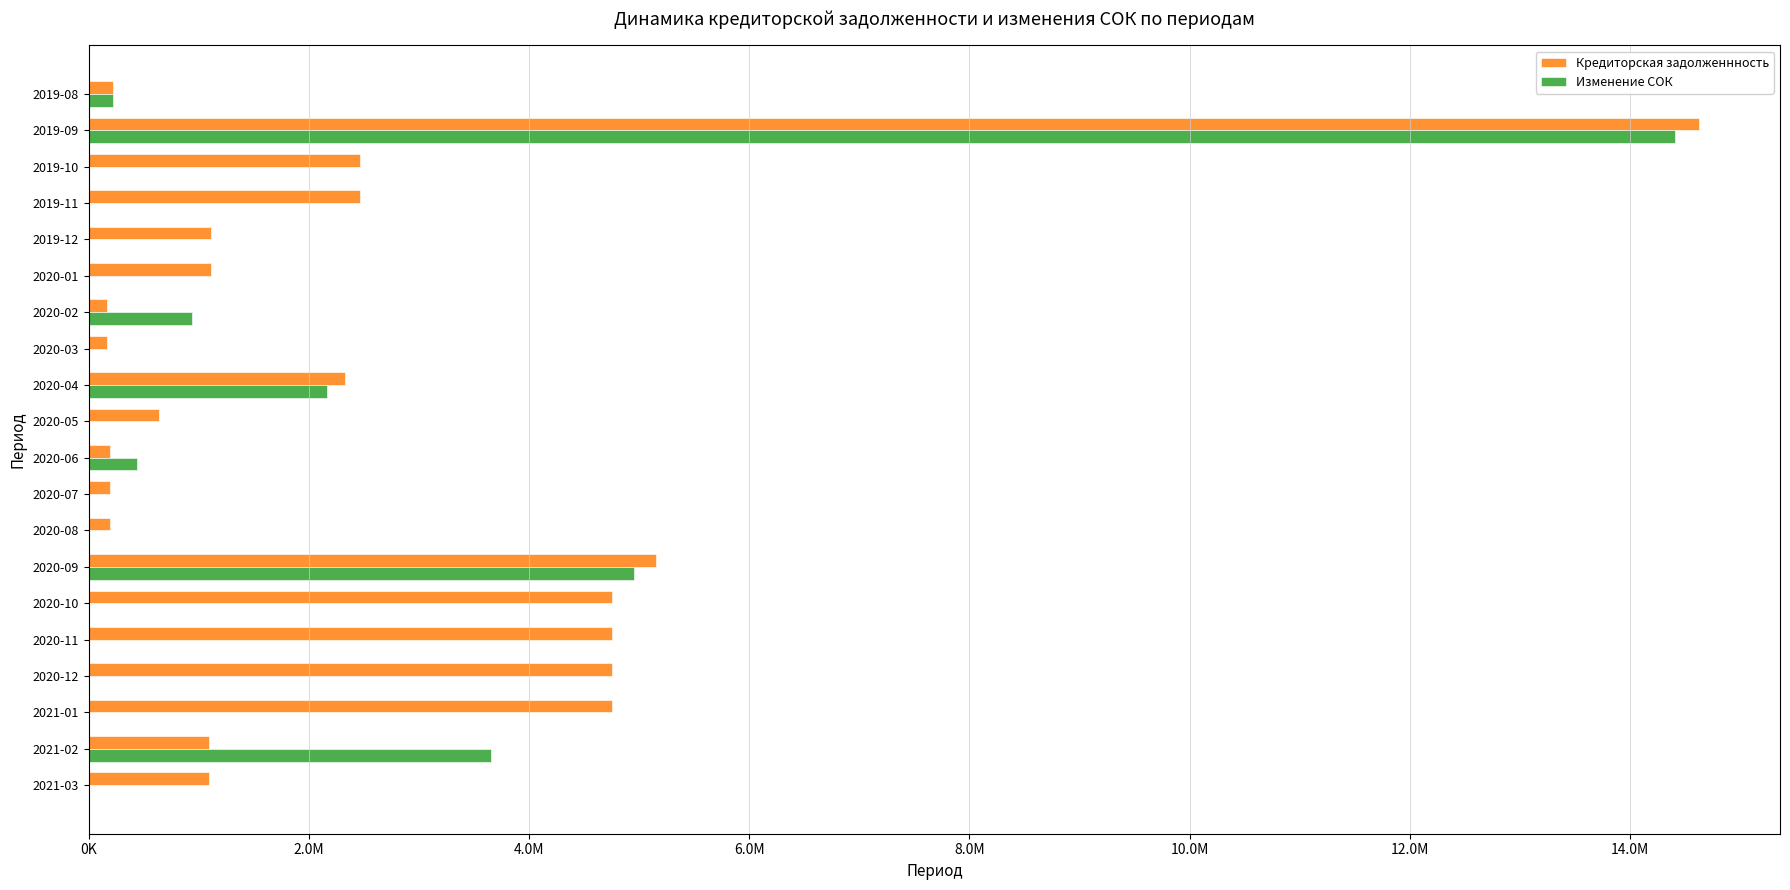

What are all the series names shown in the legend?

Кредиторская задолженнность, Изменение СОК